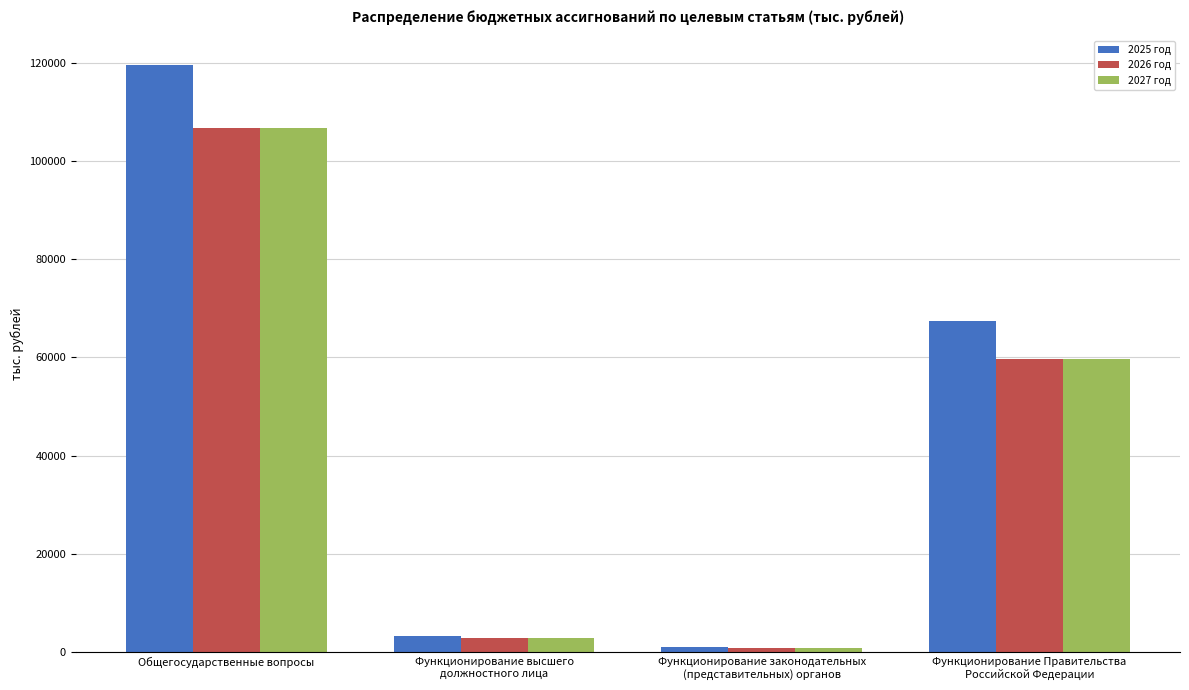

Rank the categories by 2025 год value from lowest to highest.

Функционирование законодательных
(представительных) органов, Функционирование высшего
должностного лица, Функционирование Правительства
Российской Федерации, Общегосударственные вопросы